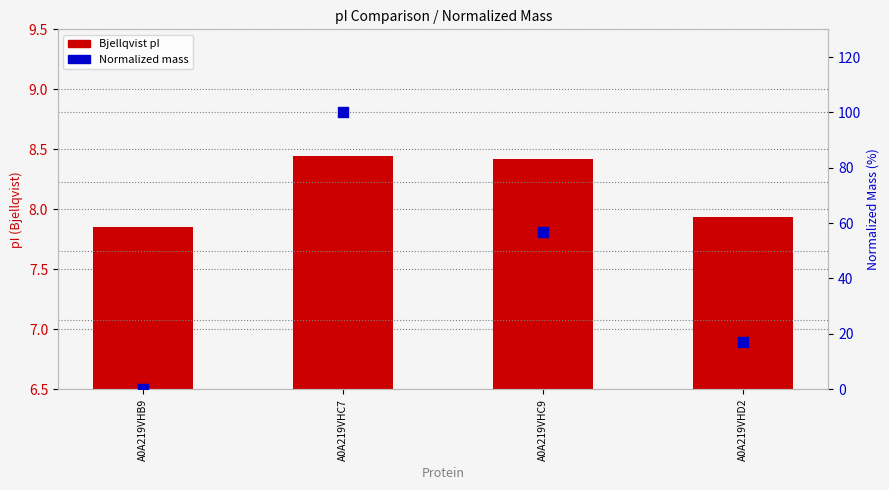

Which series has the widest spread of Y values?

Mass (normalized 0-100)